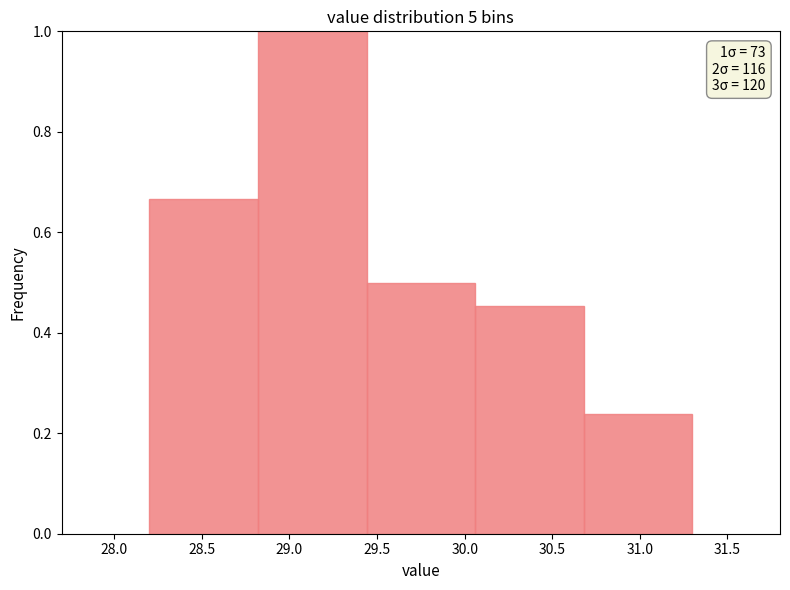

Which range on the x-axis has the tallest bar?

28.82 to 29.44